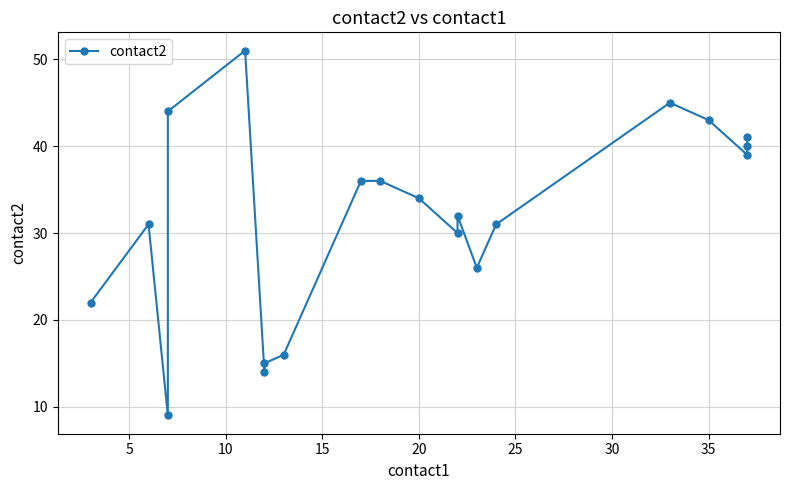

Reading left to right, what are all the values shown in this chart?

22	31	9	44	51	14	15	16	36	36	34	30	32	26	31	45	43	39	40	41